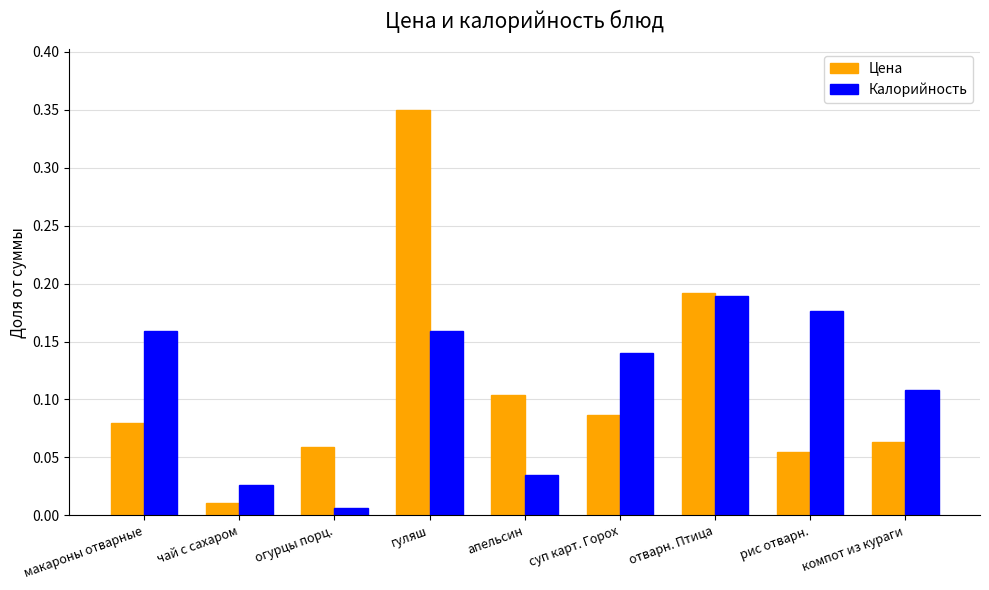

Which series has the largest range (max minus min)?

Цена